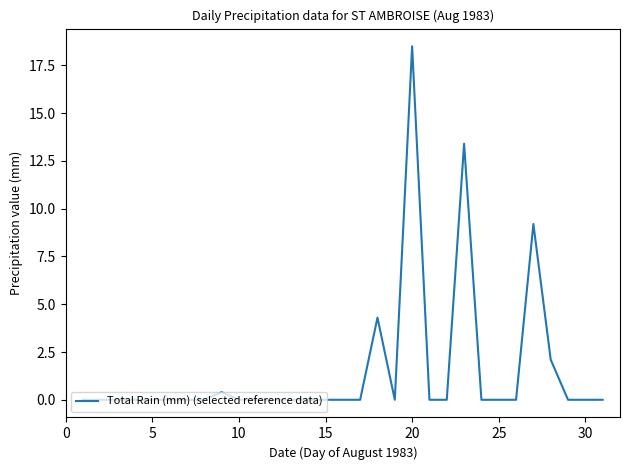

What is the difference between the maximum and minimum values?

18.5